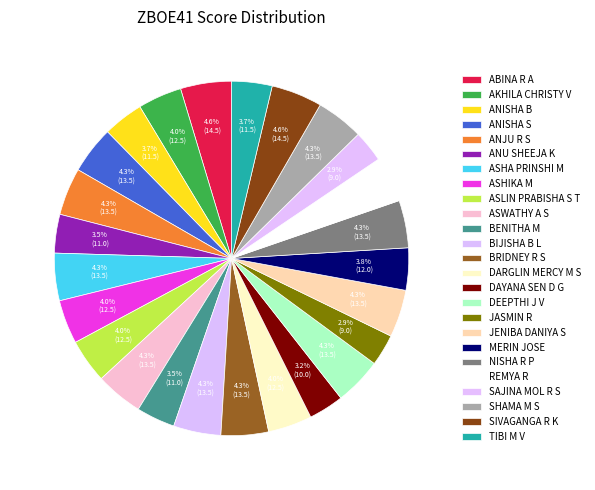

How many segments does this pie chart have?

25